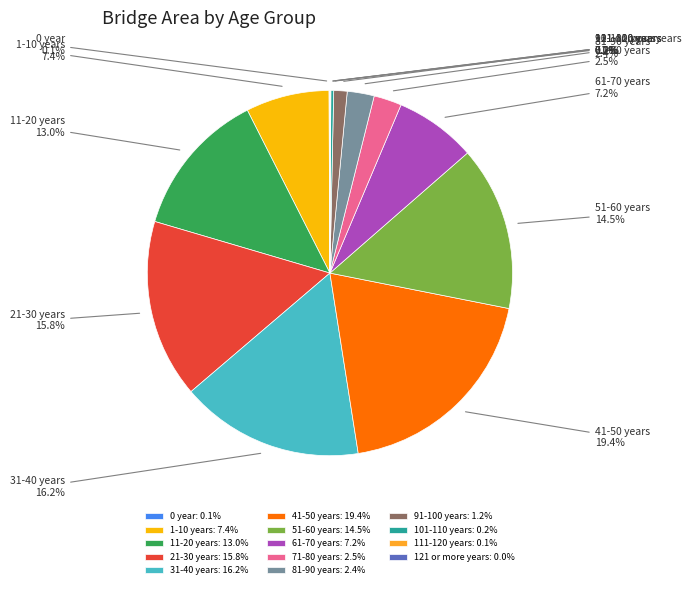

Does any single category account for the majority?

No